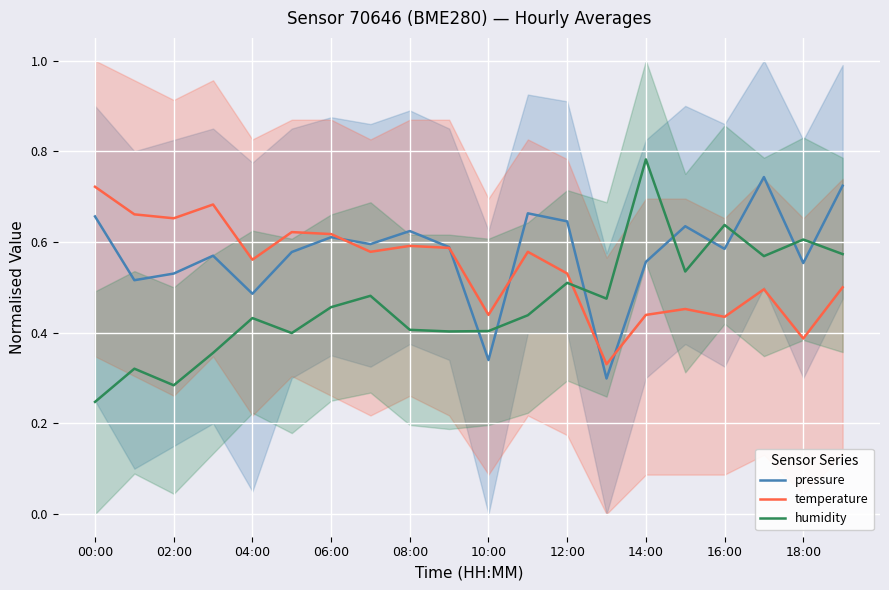

What is the sum of all temperature values?

10.9